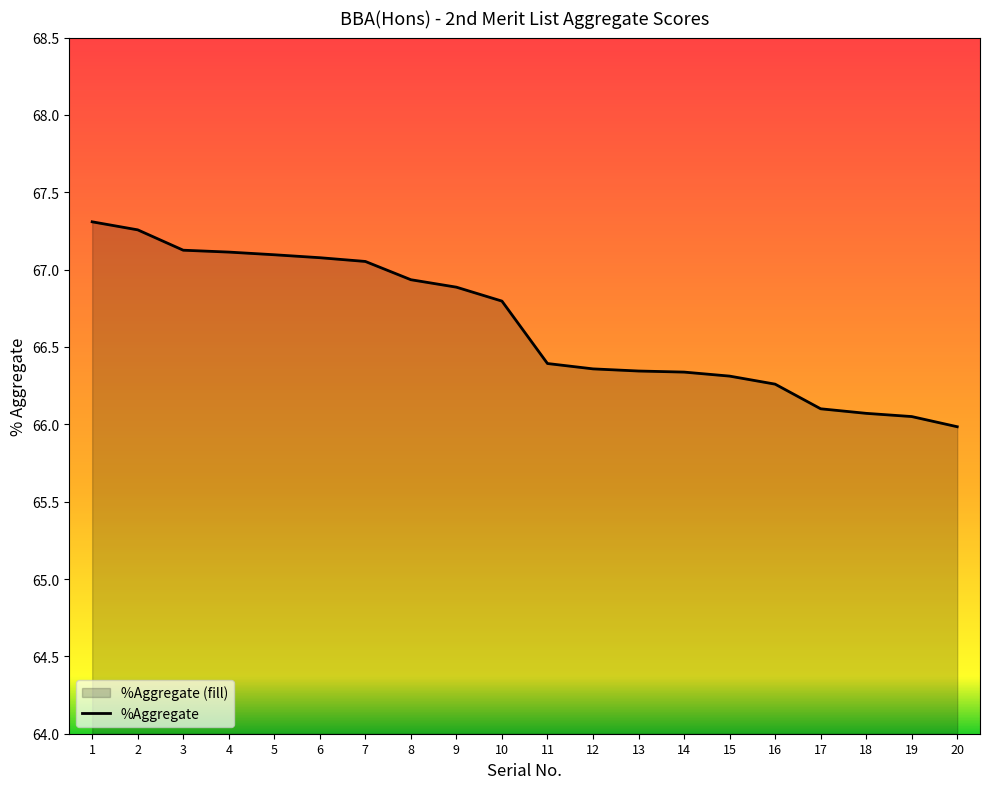

List the labels in order of value, largest first.

1, 2, 3, 4, 5, 6, 7, 8, 9, 10, 11, 12, 13, 14, 15, 16, 17, 18, 19, 20